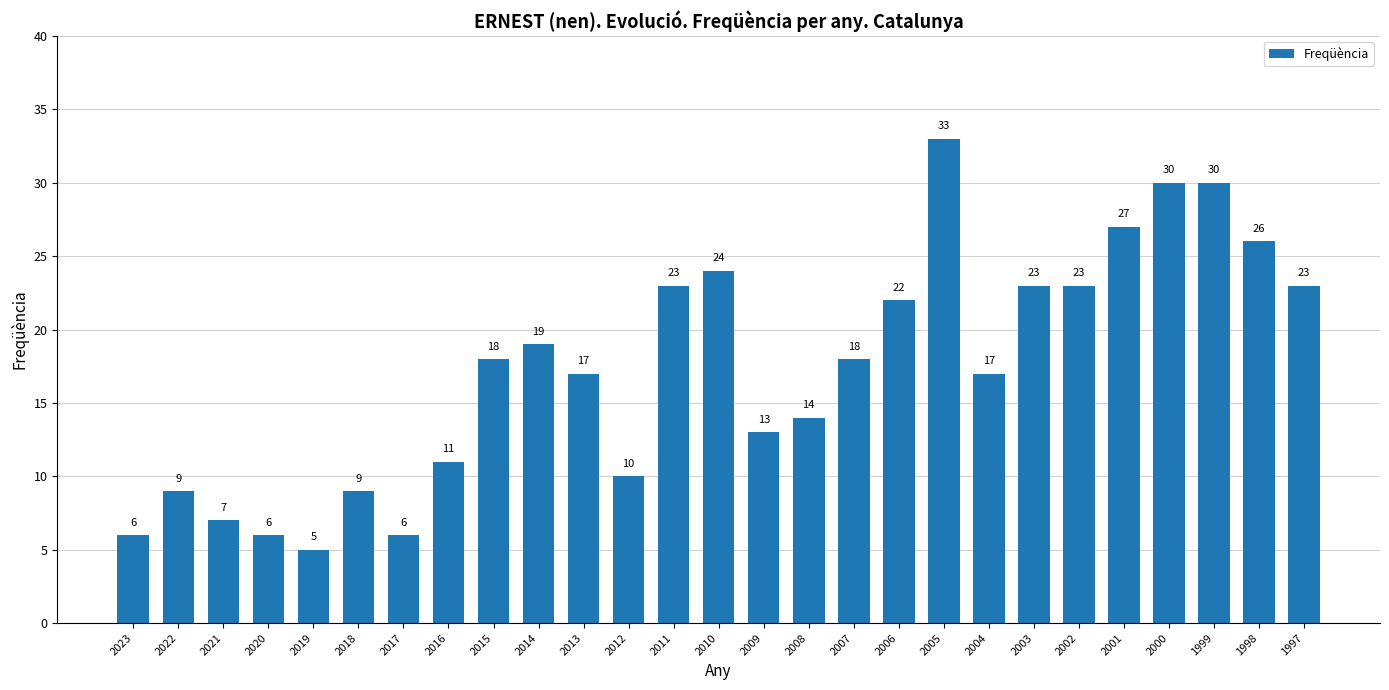

What is the smallest value displayed?

5